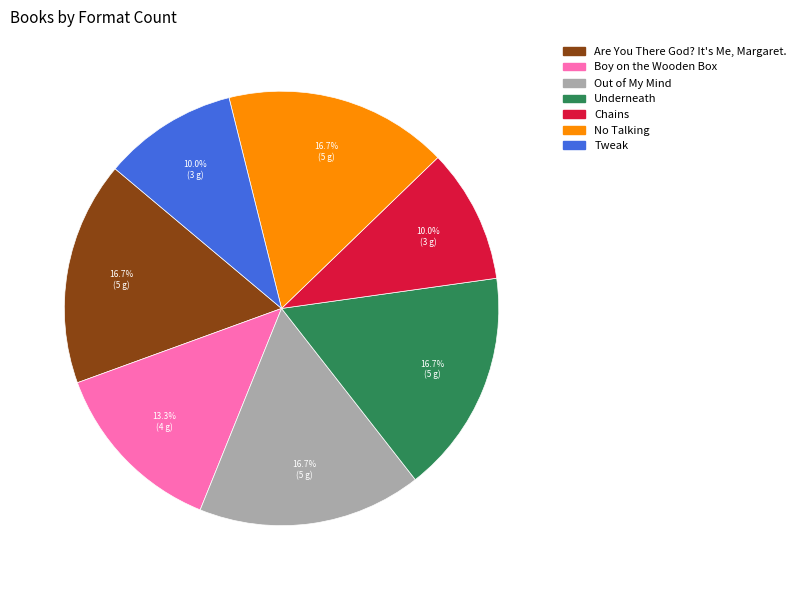

What percentage is NOT represented by Out of My Mind?

83.3%